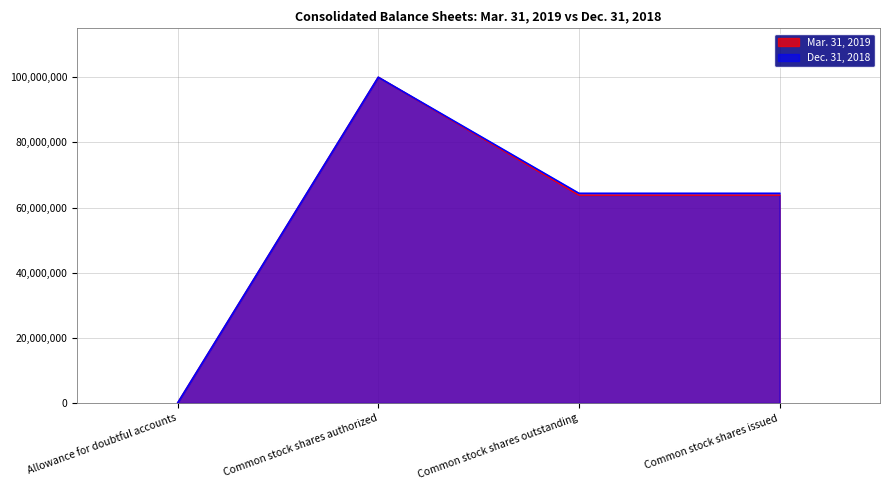

Which series has the widest spread of values?

Dec. 31, 2018